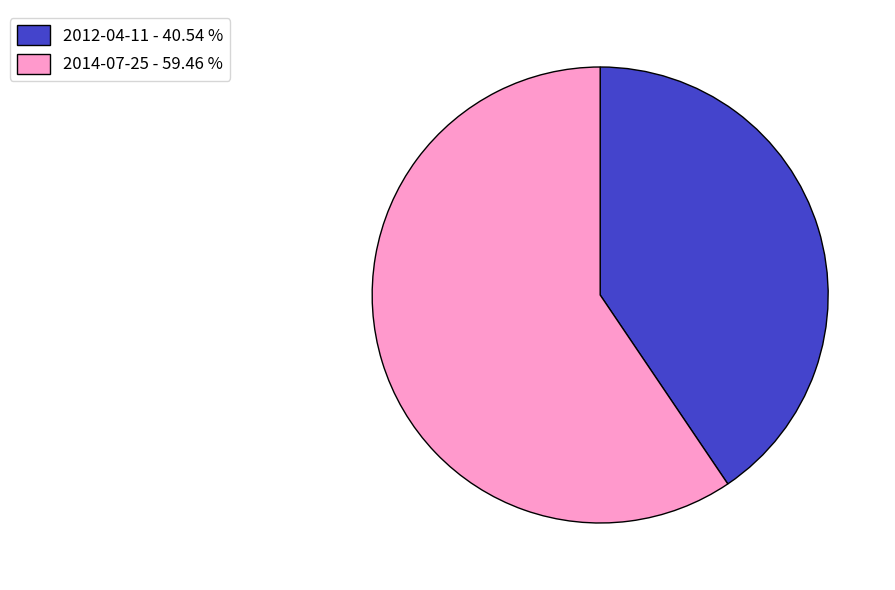

Is 2014-07-25 - 59.46 % the majority of the pie?

Yes